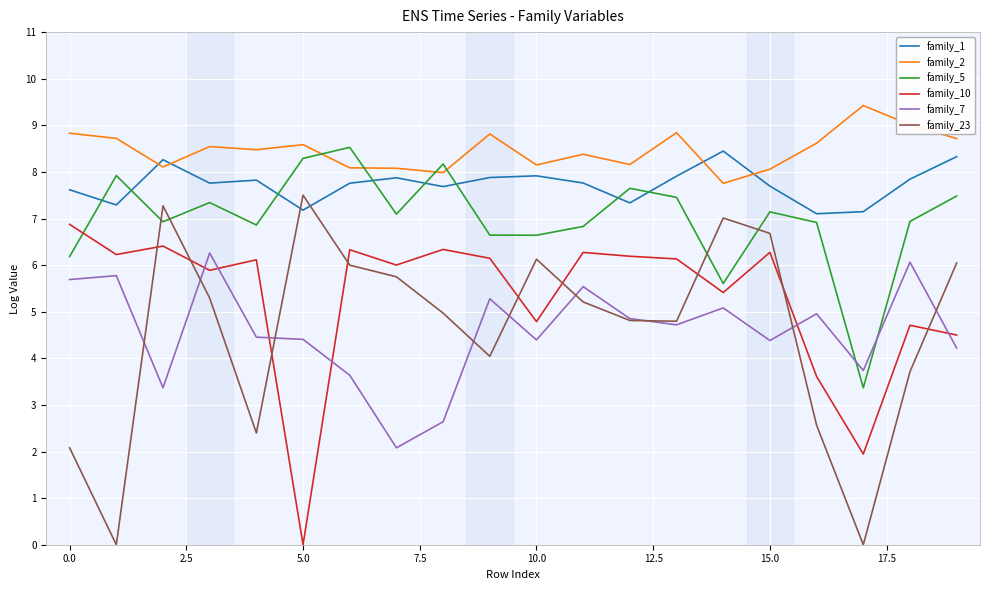

At how many categories does at least one series exceed 0?

20